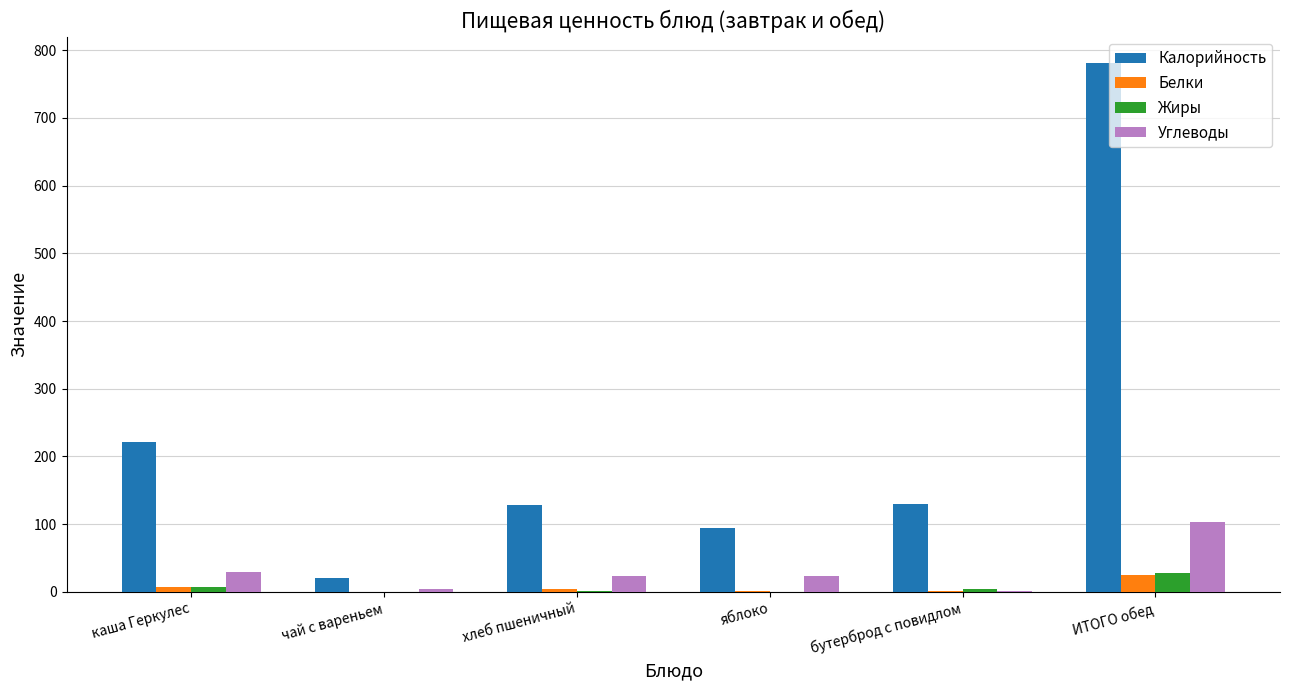

Are the bars horizontal?

No